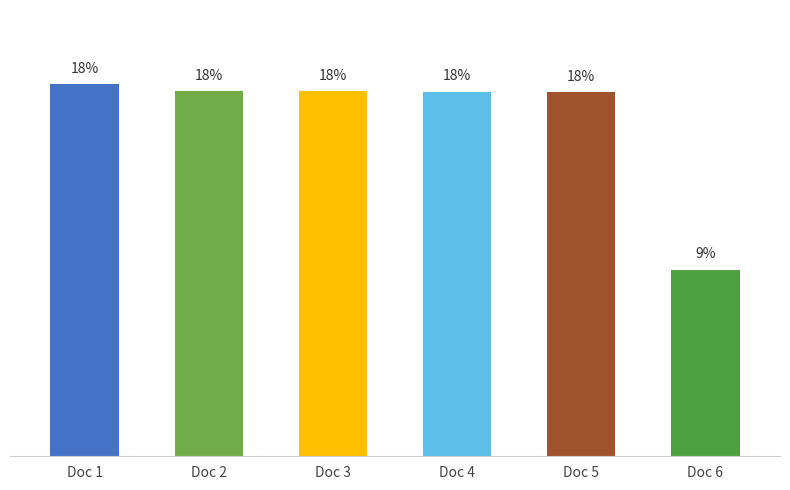

Which category has the lowest value across all series?

Doc 6